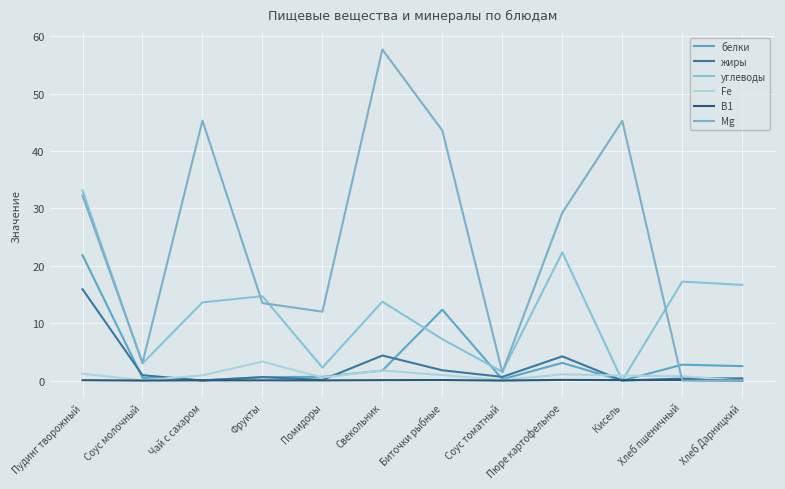

Count the number of categories in the chart.

12